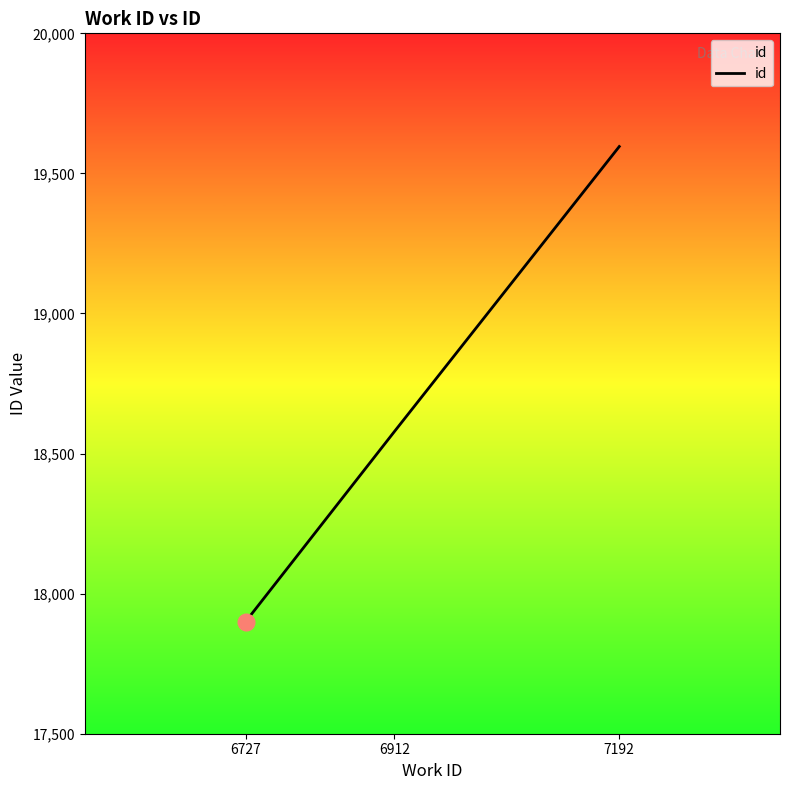

Is it true that the value at 6912 is 6331?

False